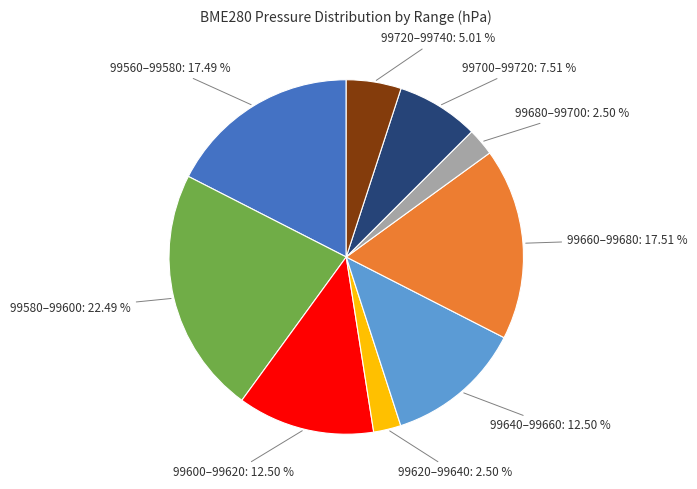

Is the sum of 99700–99720: 7.51 % and 99600–99620: 12.50 % greater than half?

No